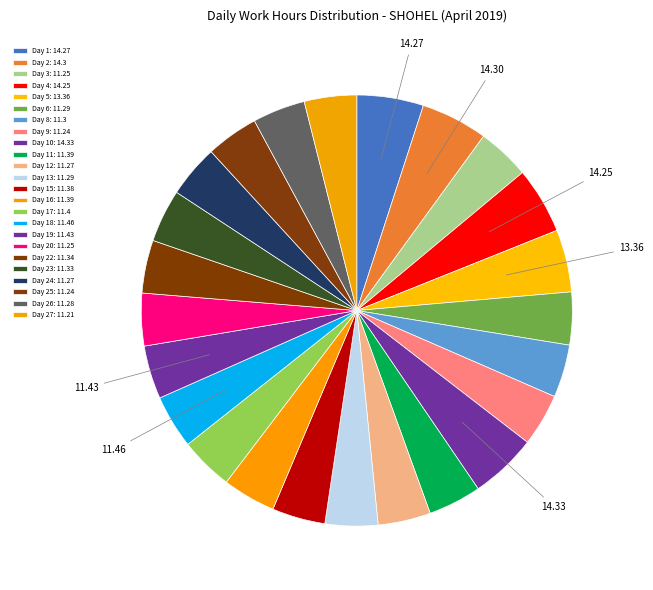

Rank the categories by value from lowest to highest.

27, 9, 25, 3, 20, 12, 24, 26, 6, 13, 8, 23, 22, 15, 11, 16, 17, 19, 18, 5, 4, 1, 2, 10